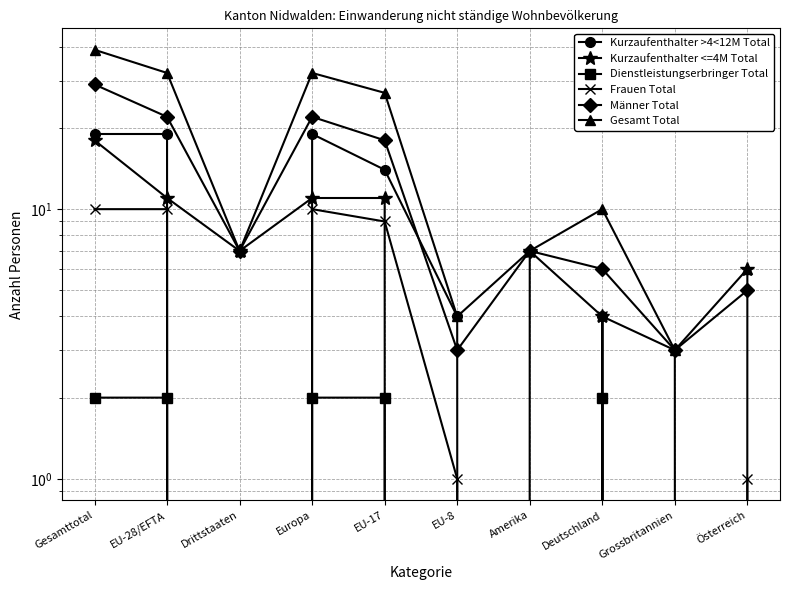

What is the minimum value for Männer Total?

3